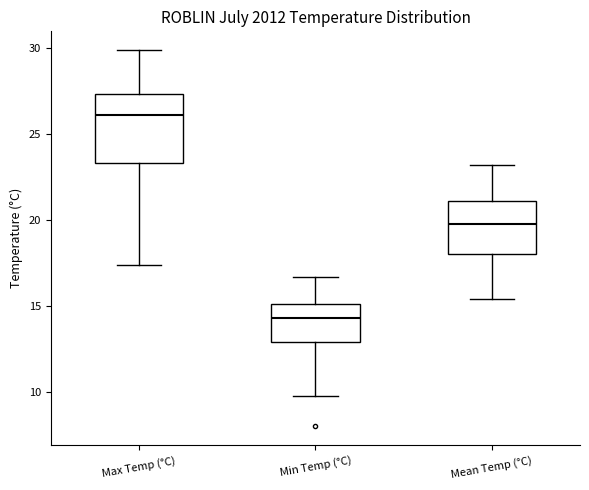

Where does the upper whisker of the box for Mean Temp (°C) end on the y-axis? The values are not printed on the chart, so give them approximately, as read against the axis.

23.0